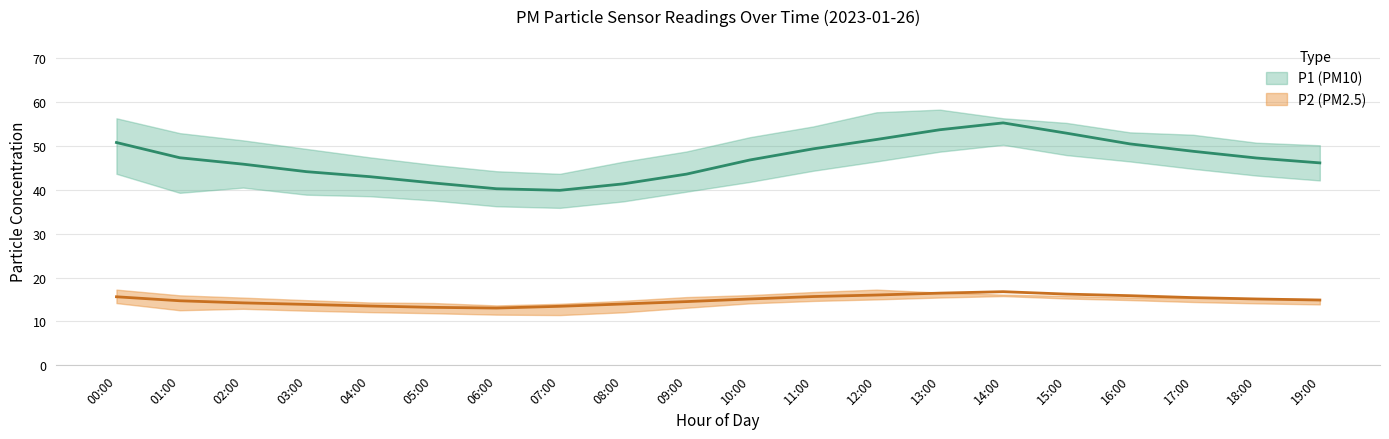

List the labels in order of P2 value, largest first.

14:00, 13:00, 15:00, 12:00, 16:00, 11:00, 00:00, 17:00, 10:00, 18:00, 19:00, 01:00, 09:00, 02:00, 08:00, 03:00, 04:00, 07:00, 05:00, 06:00